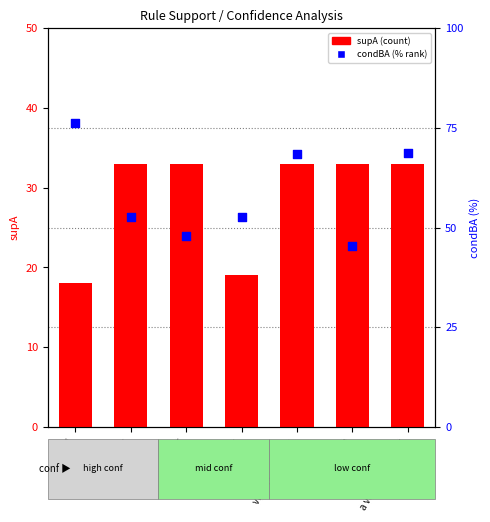

What are all the series names shown in the legend?

supA, condBA (%)